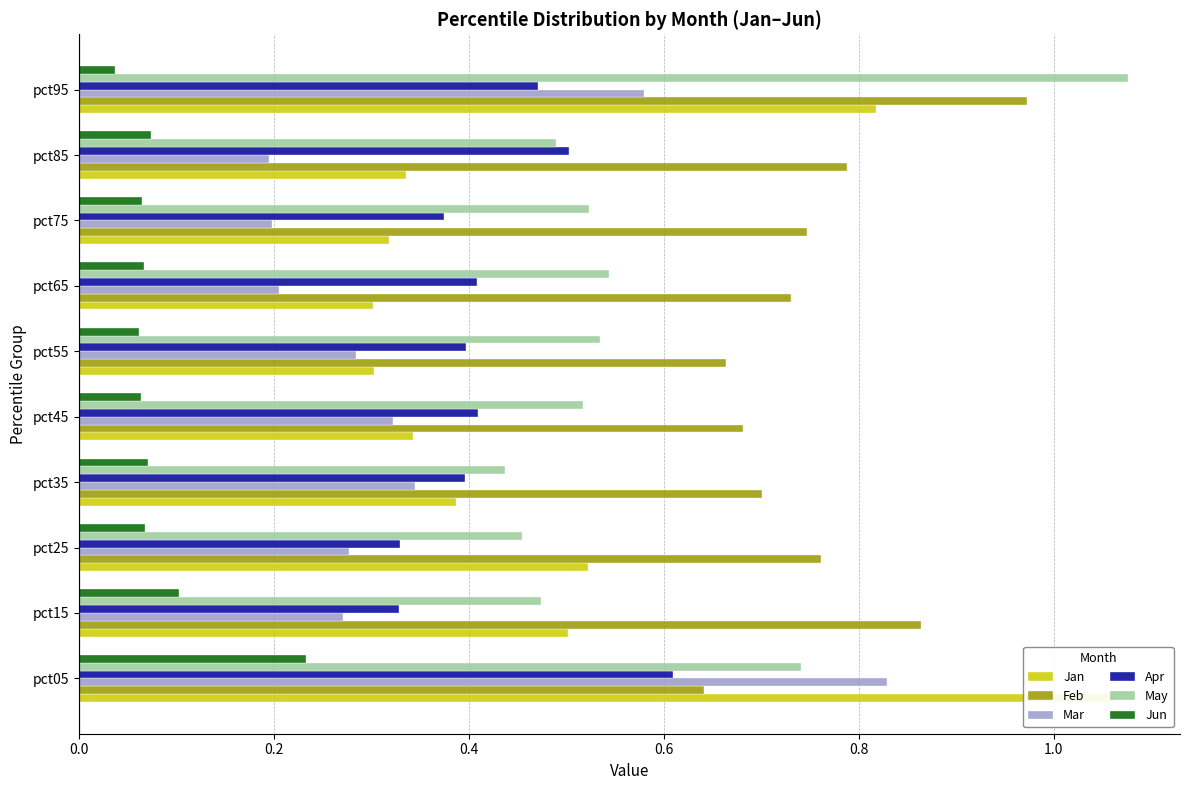

True or false: May has a value of 0.5 at pct55.

True